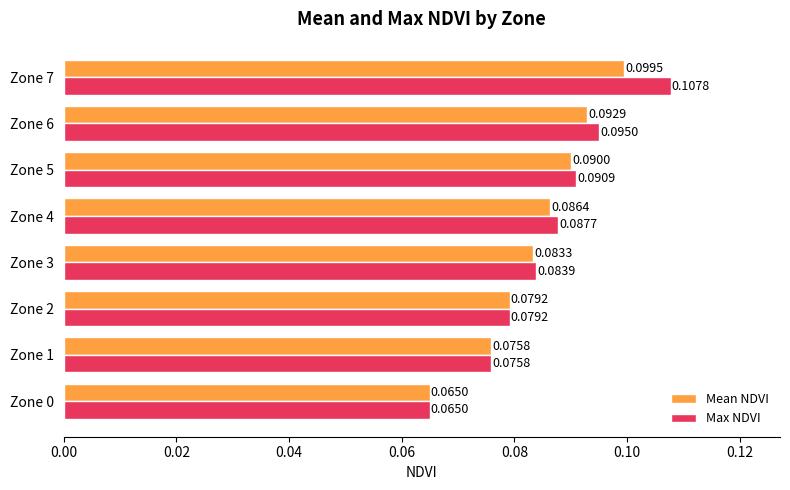

What is the sum of all Max NDVI values?

0.7